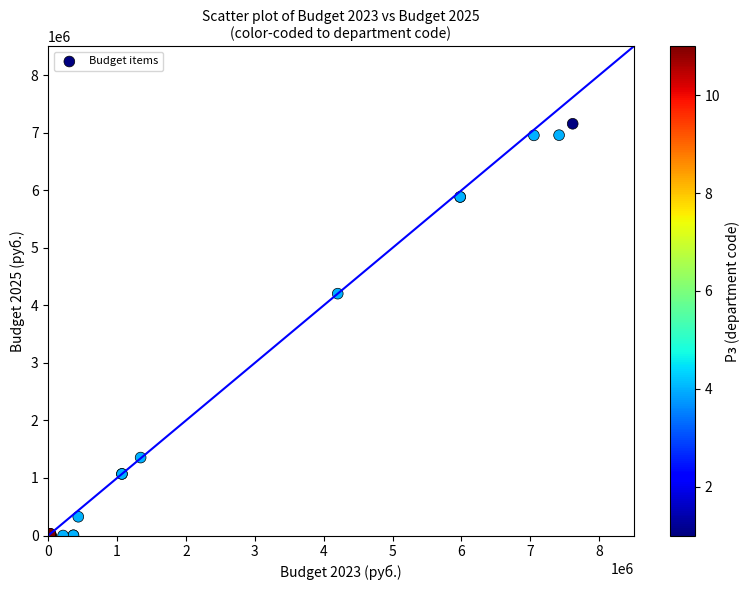

What Y value in the scatter plot is closest to 3577987?

4203407